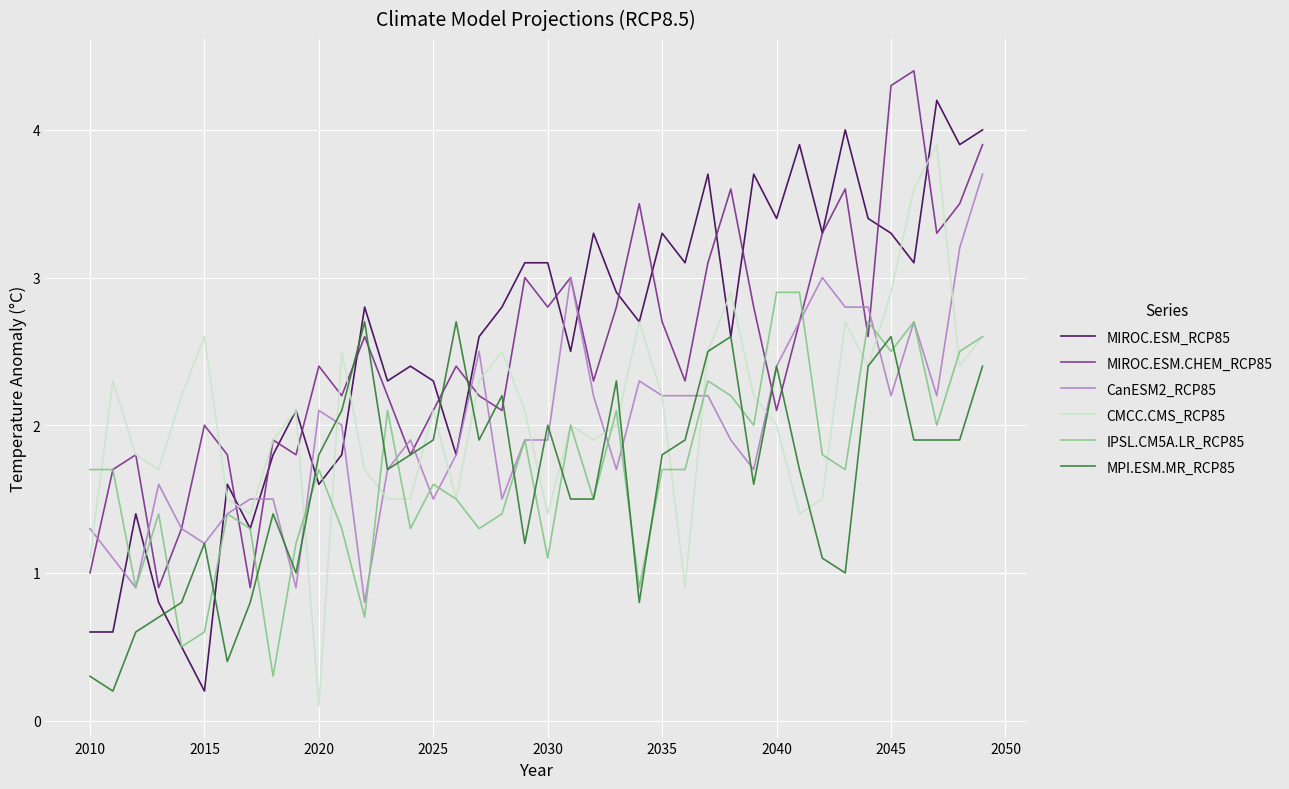

What is the greatest value displayed?

4.4